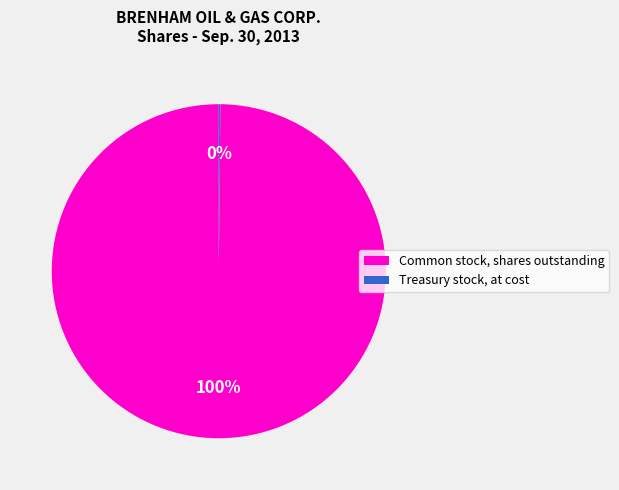

What percentage is the Common stock, shares outstanding slice, to the nearest percent?

100%